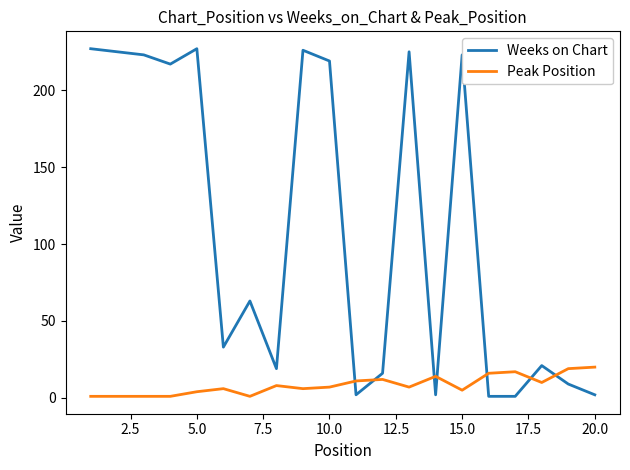

What are all the series names shown in the legend?

Weeks on Chart, Peak Position